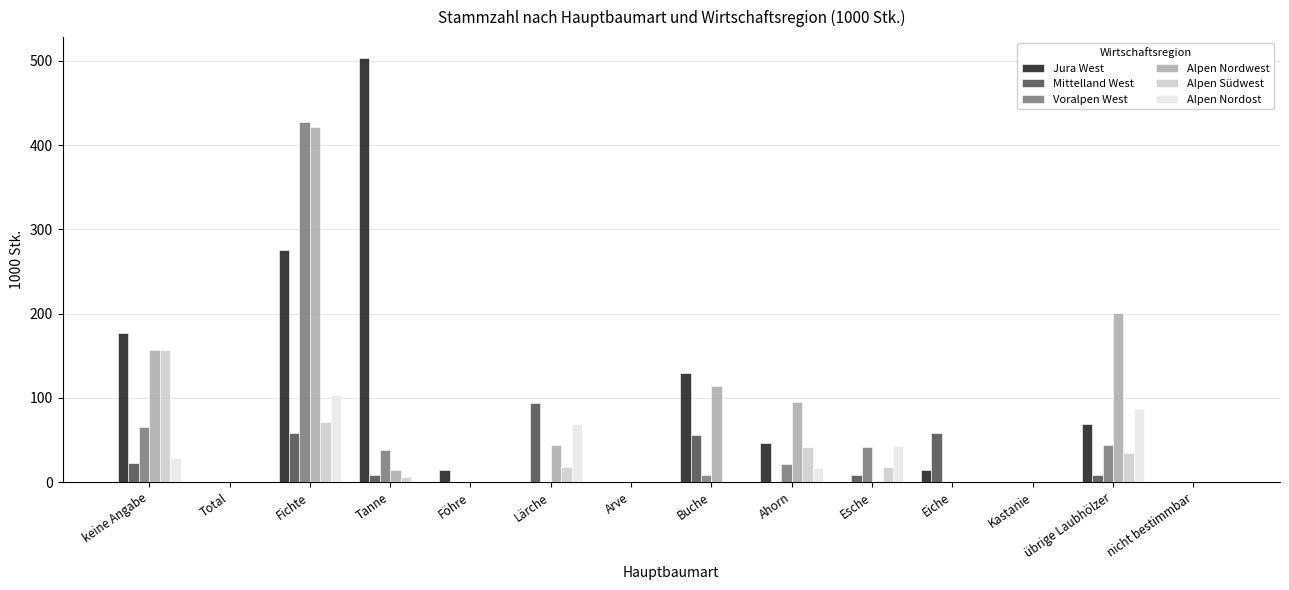

Does the chart contain stacked bars?

No